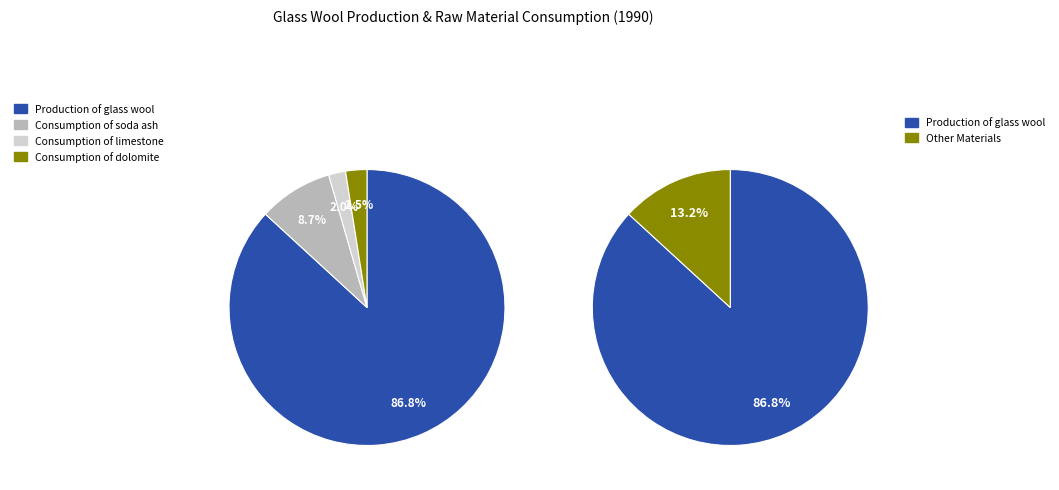

The Consumption of soda ash slice represents 16% of the pie. True or false?

False